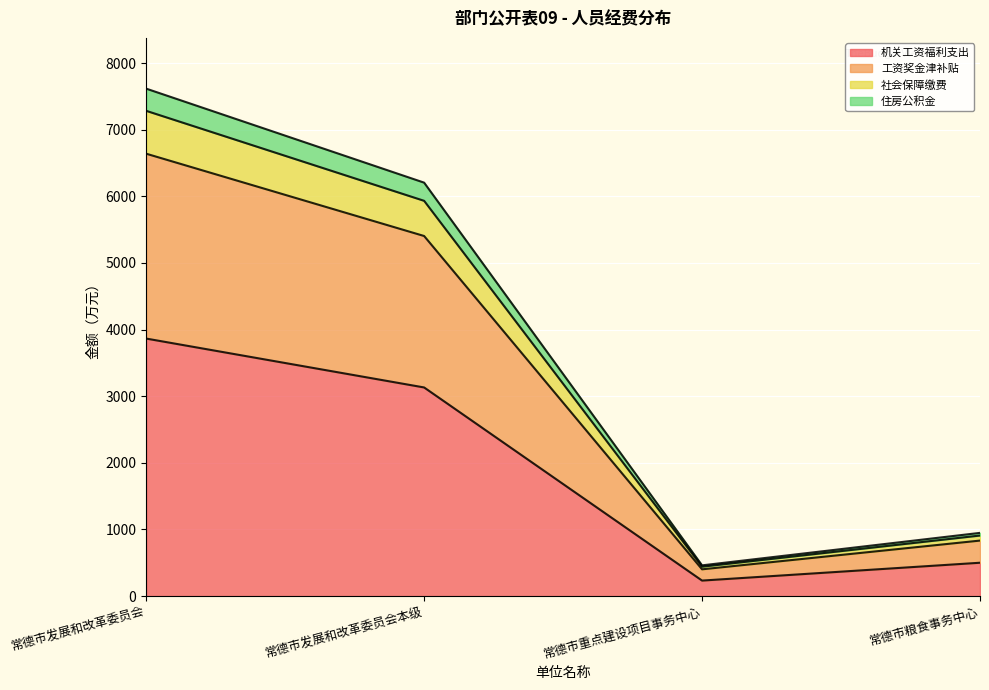

Which category has the lowest value in the 机关工资福利支出 series?

常德市重点建设项目事务中心